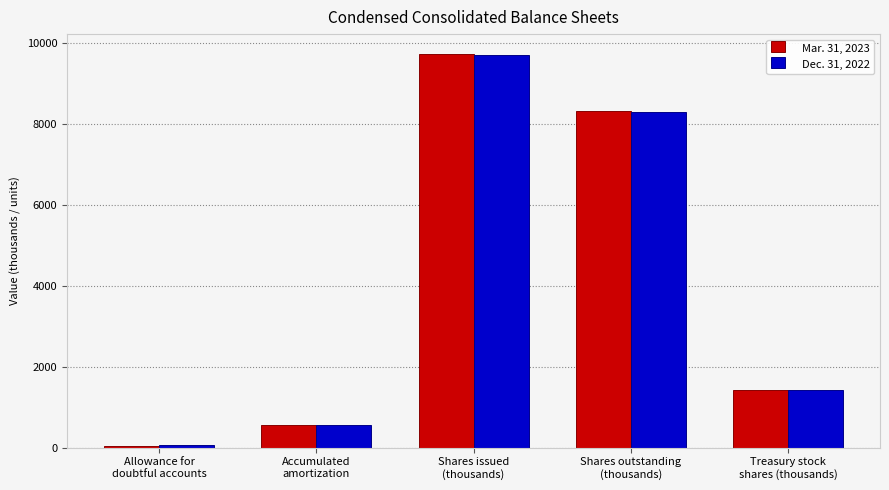

List the series in order of their peak value, highest first.

Mar. 31, 2023, Dec. 31, 2022